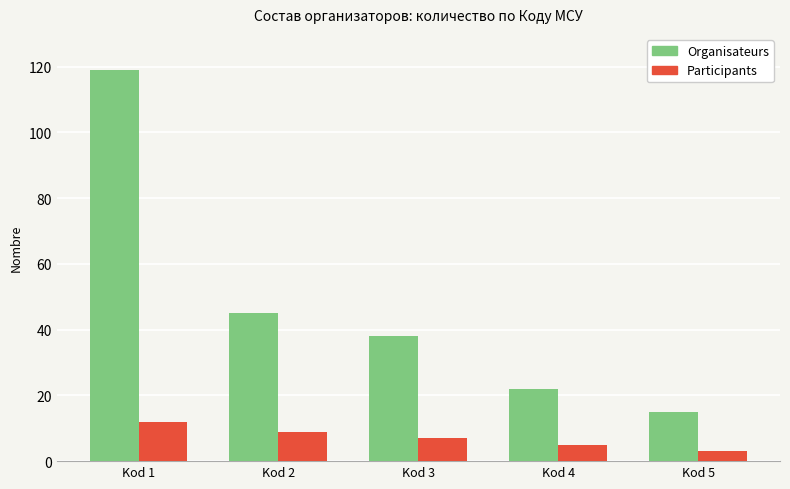

How many series are shown in this chart?

2